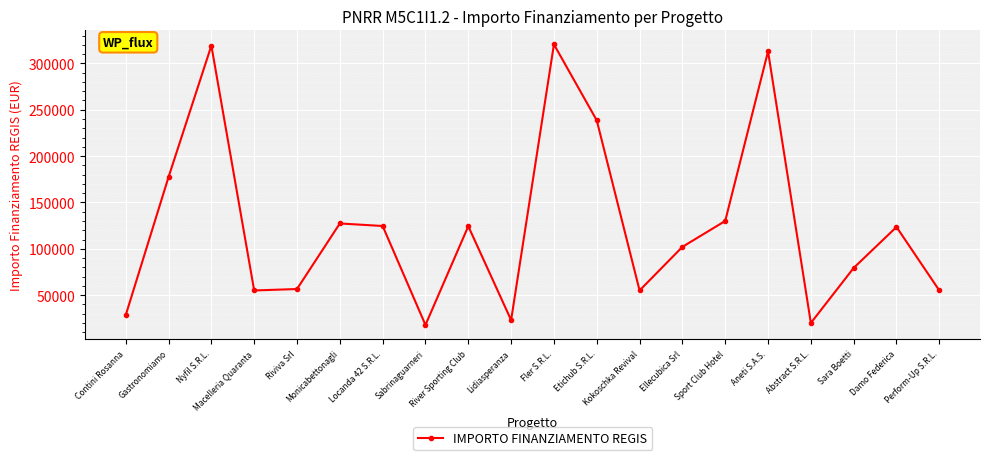

Where is the data nearest to the value 169172?

Gastronomiamo